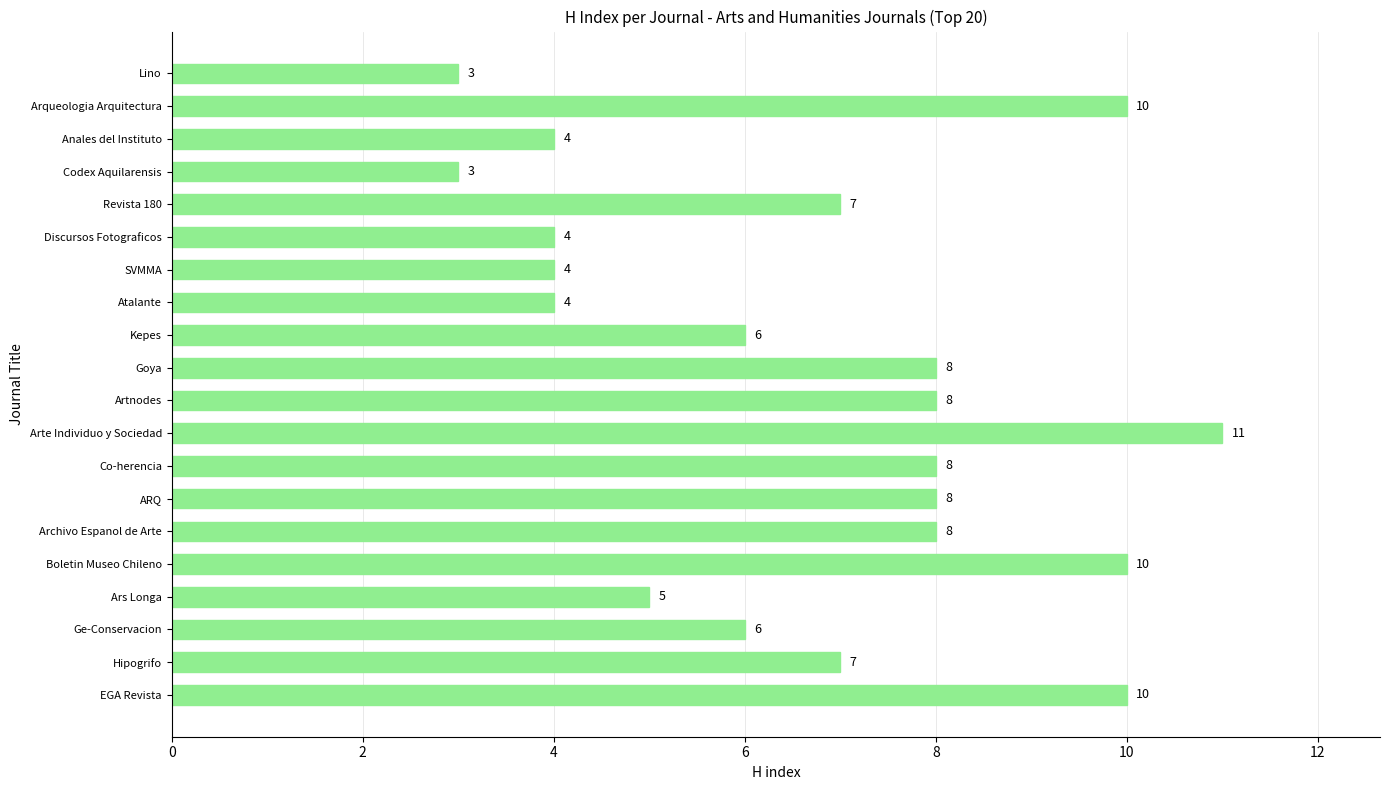

Does the chart contain stacked bars?

No